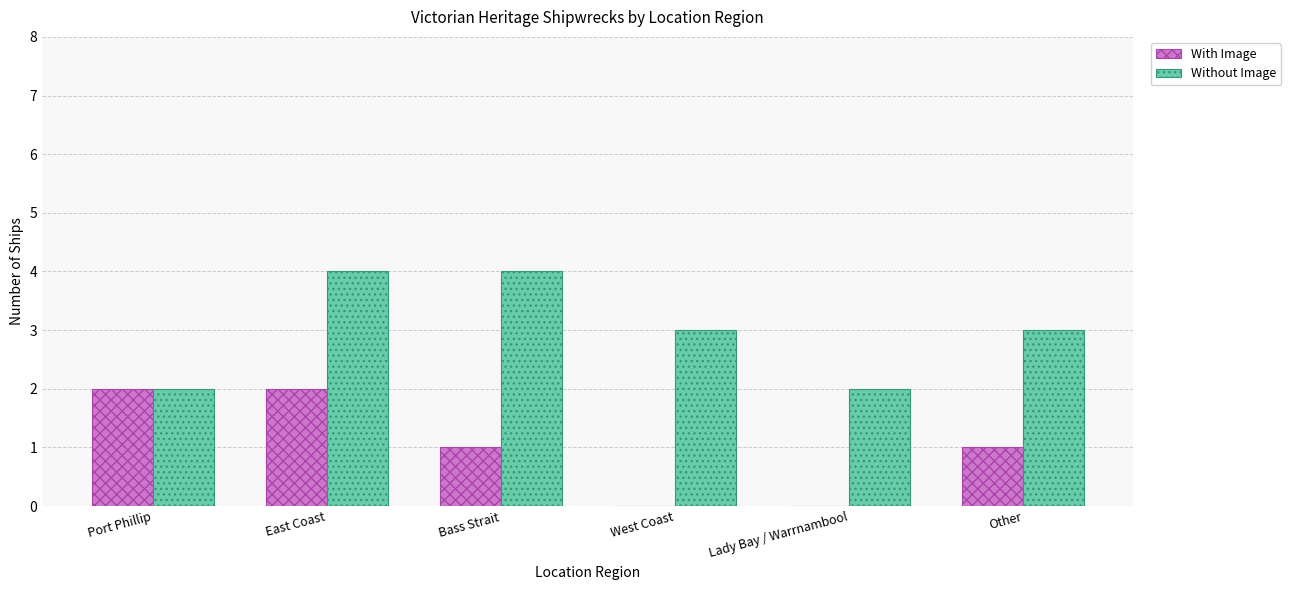

What is the sum of the Without Image values at Bass Strait and East Coast?

8